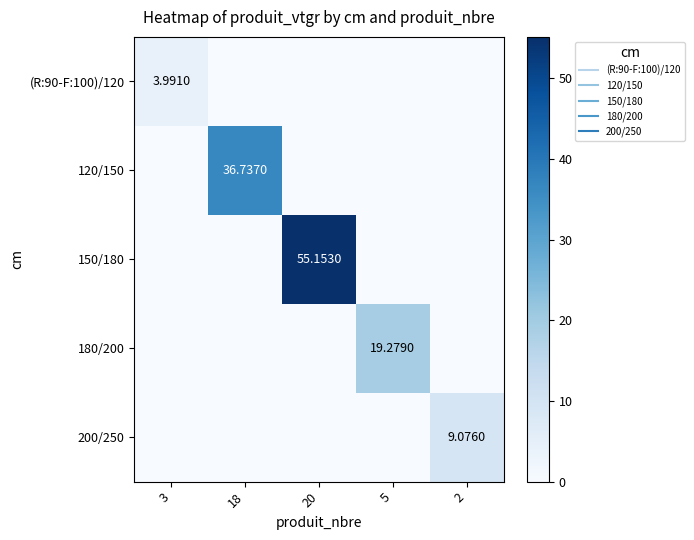

At 5, list the series in order from smallest to largest.

(R:90-F:100)/120, 120/150, 150/180, 200/250, 180/200